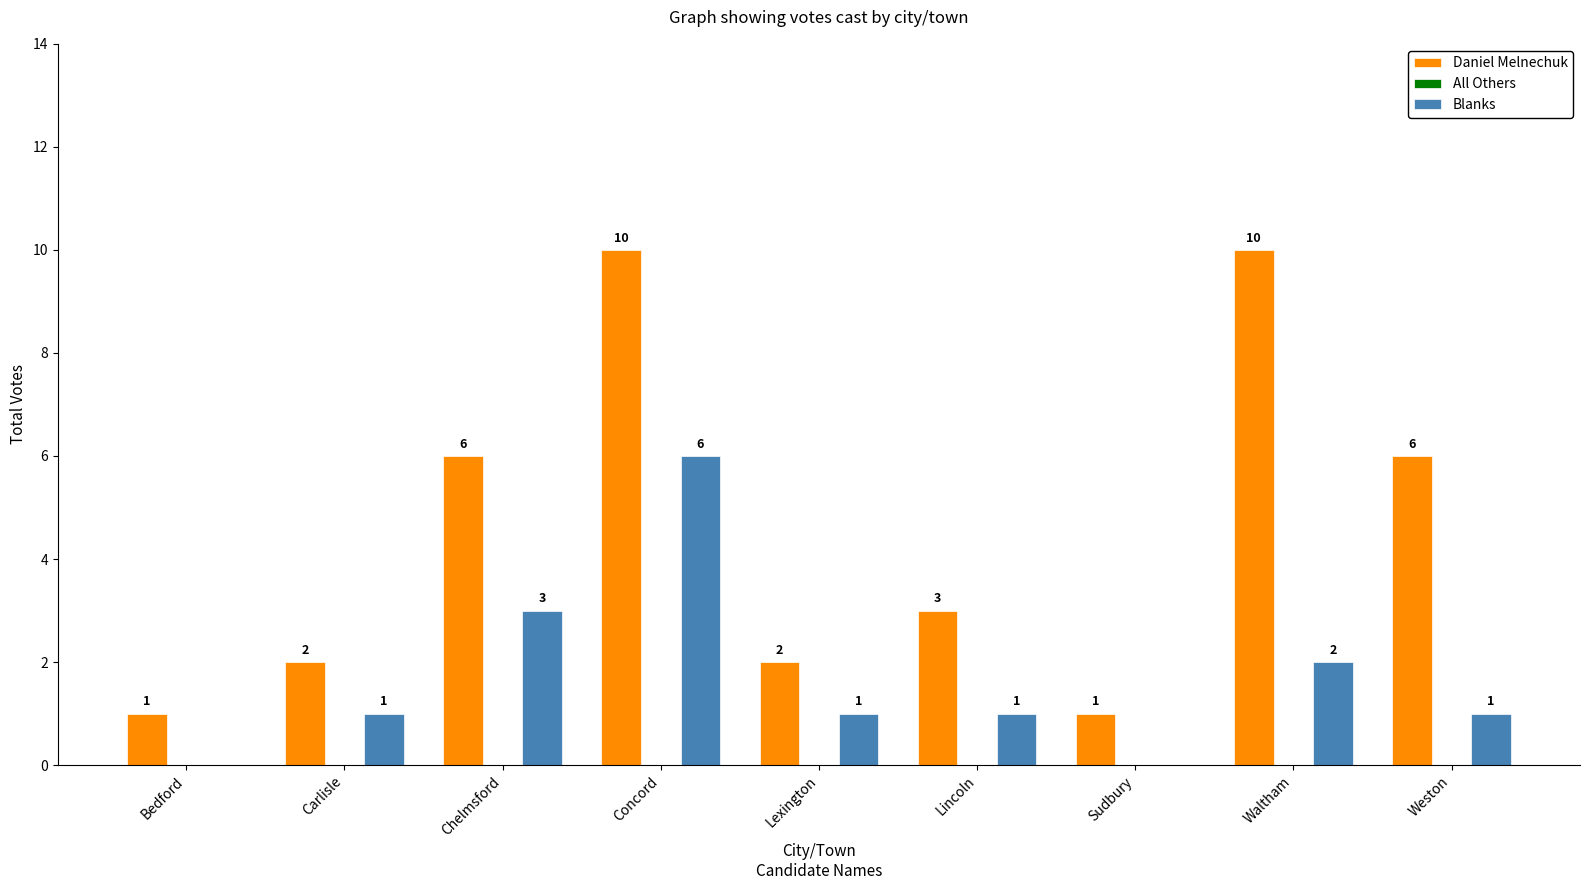

How many groups of bars are there?

9